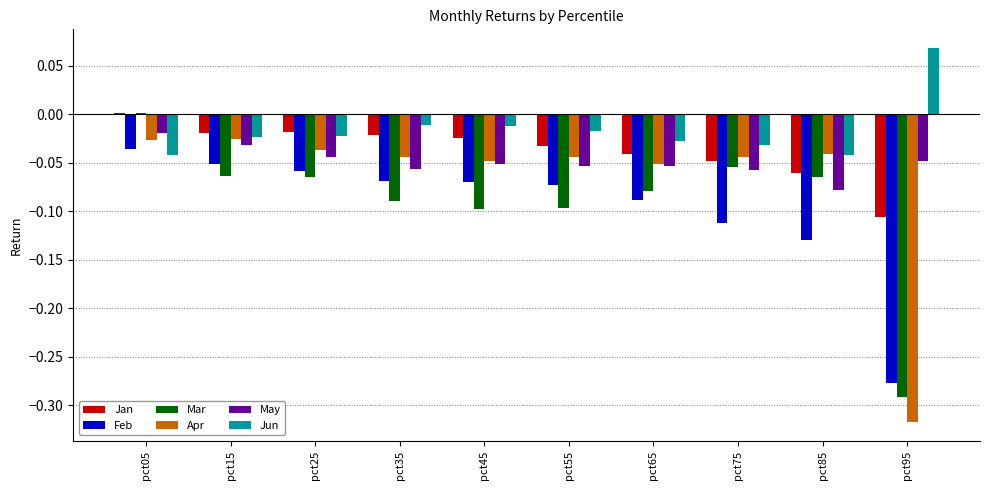

The value of May at pct95 is -0.1. True or false?

False